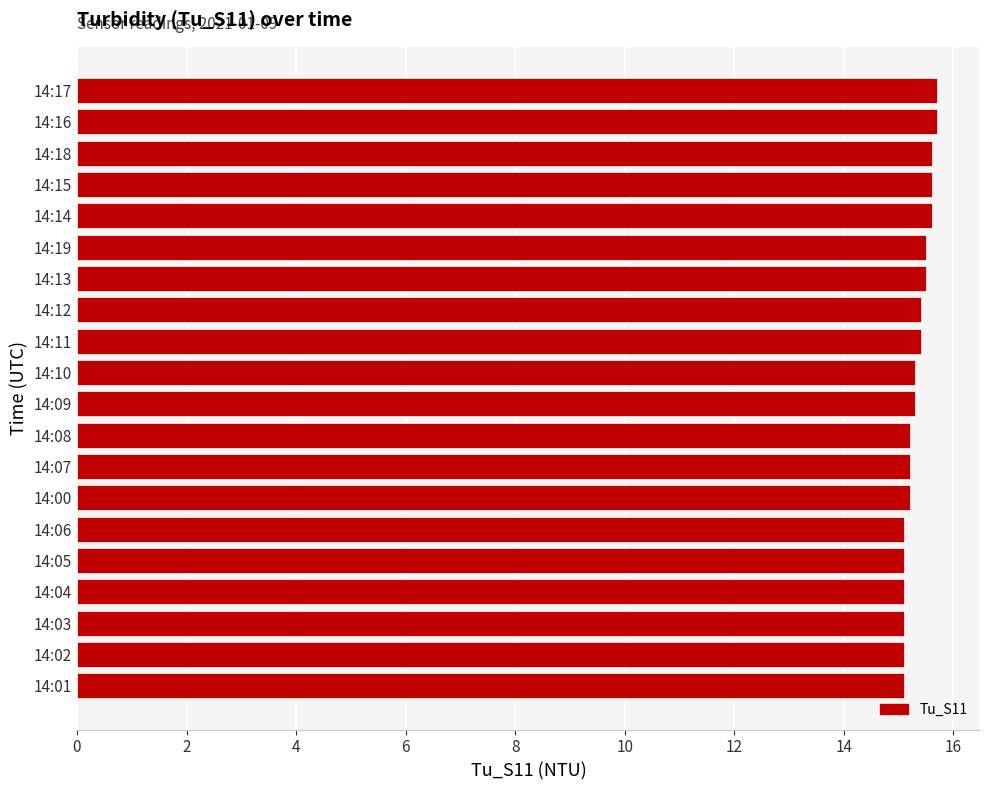

Reading top to bottom, extract all data points from this chart.

14:17=15.7	14:16=15.7	14:18=15.6	14:15=15.6	14:14=15.6	14:19=15.5	14:13=15.5	14:12=15.4	14:11=15.4	14:10=15.3	14:09=15.3	14:08=15.2	14:07=15.2	14:00=15.2	14:06=15.1	14:05=15.1	14:04=15.1	14:03=15.1	14:02=15.1	14:01=15.1